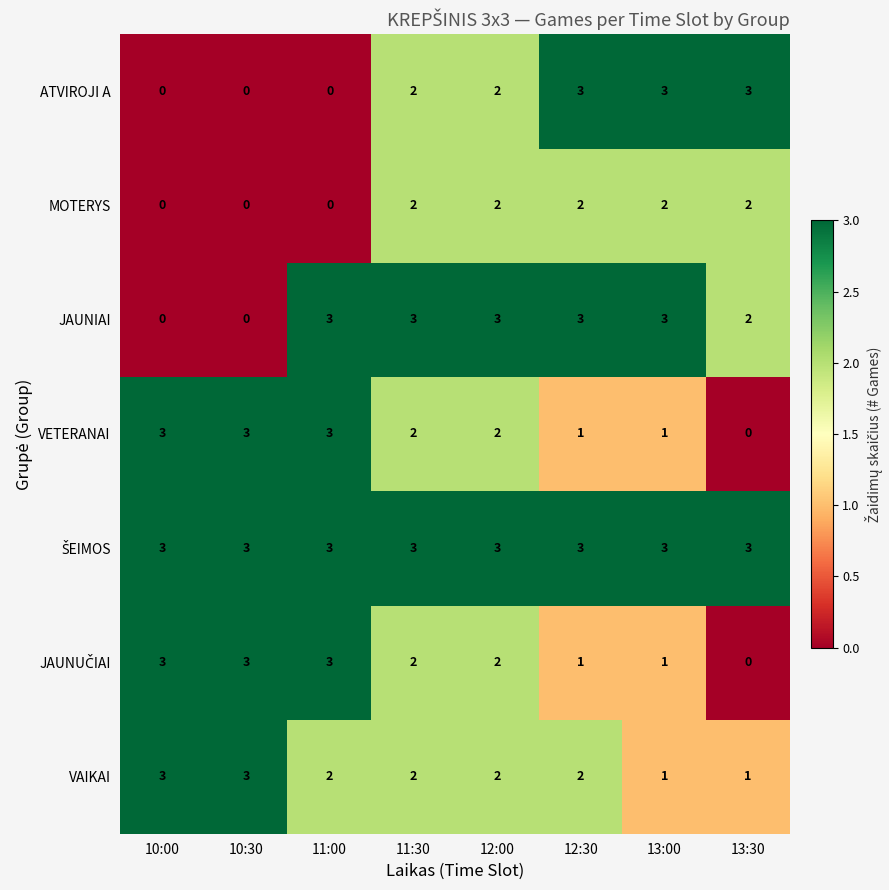

What is the sum of all MOTERYS values?

10